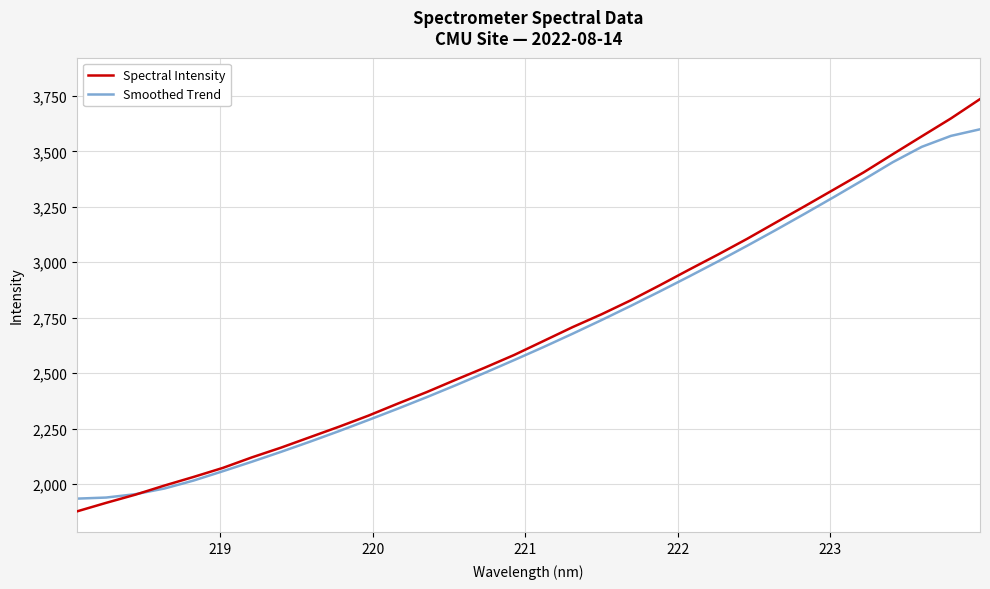

What is the minimum value shown in the chart?

1876.3